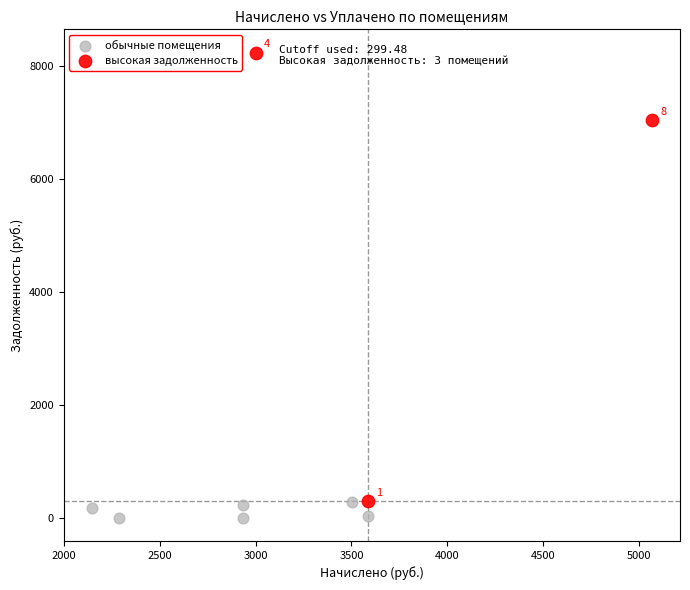

Which series has the widest spread of Y values?

высокая задолженность